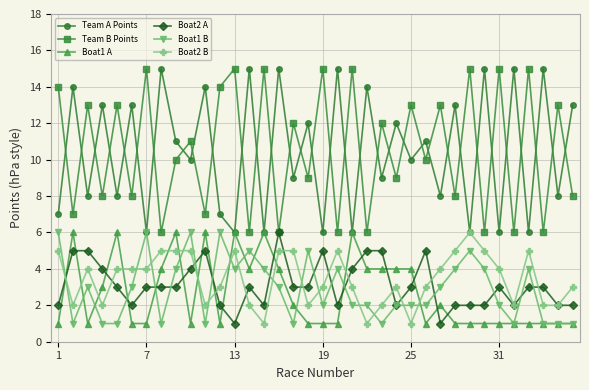

Count the number of data series in this chart.

6